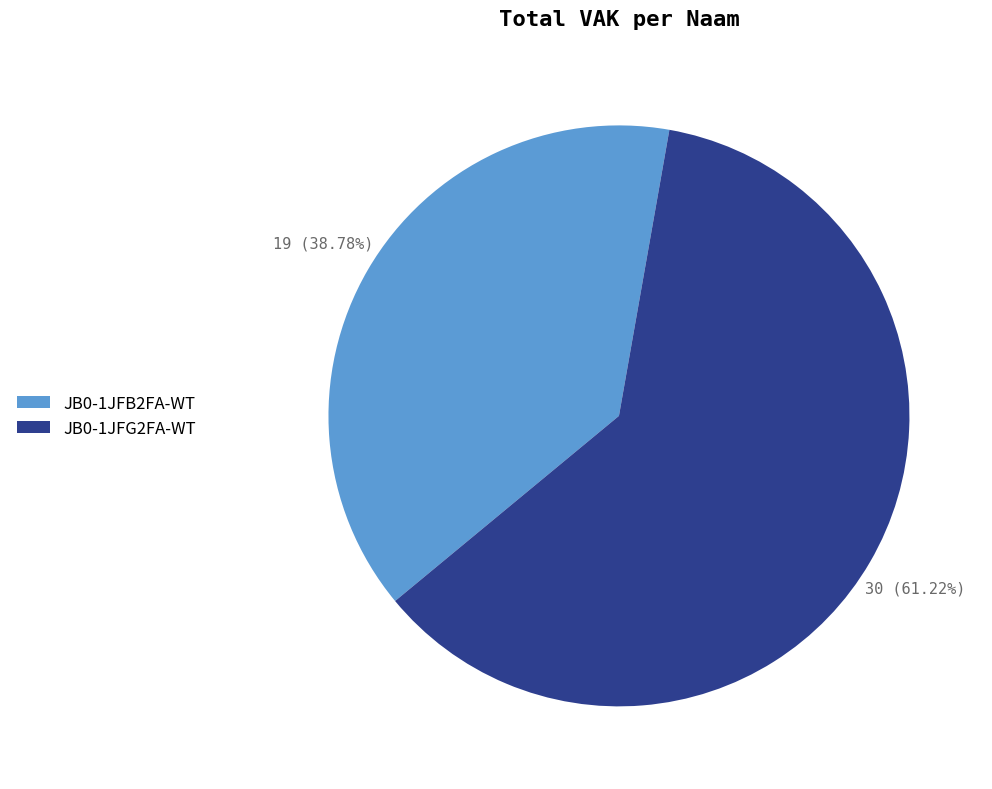

The JB0-1JFG2FA-WT slice represents 61% of the pie. True or false?

True